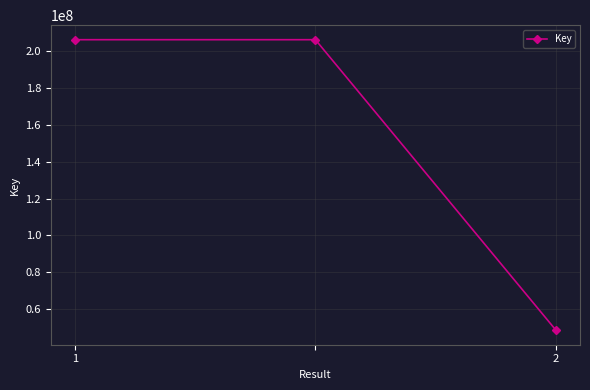

What is the smallest value displayed?

48618997